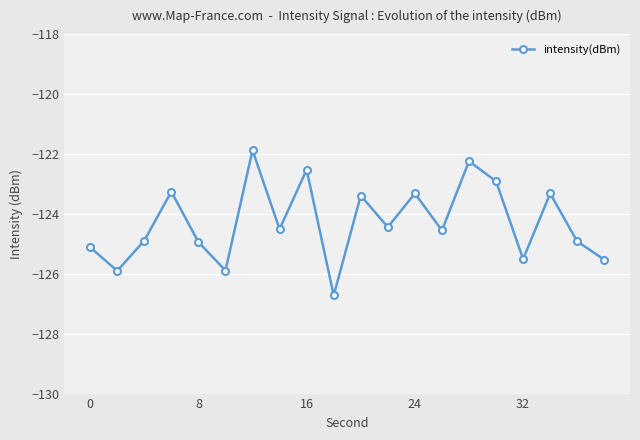

What is the value of the 12th point from the left?

-124.4